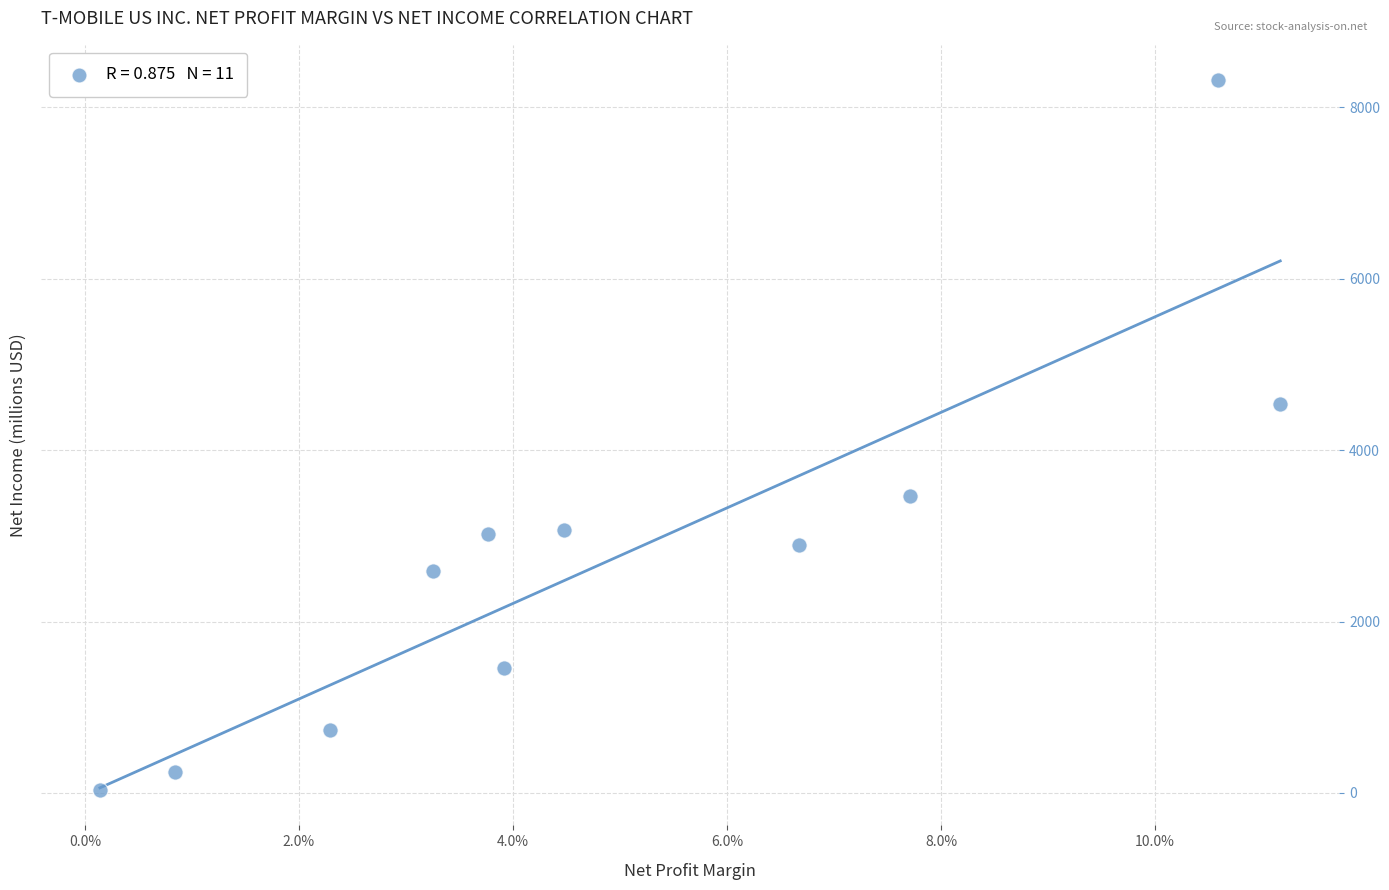

What Y value in the scatter plot is closest to 4176?

4536